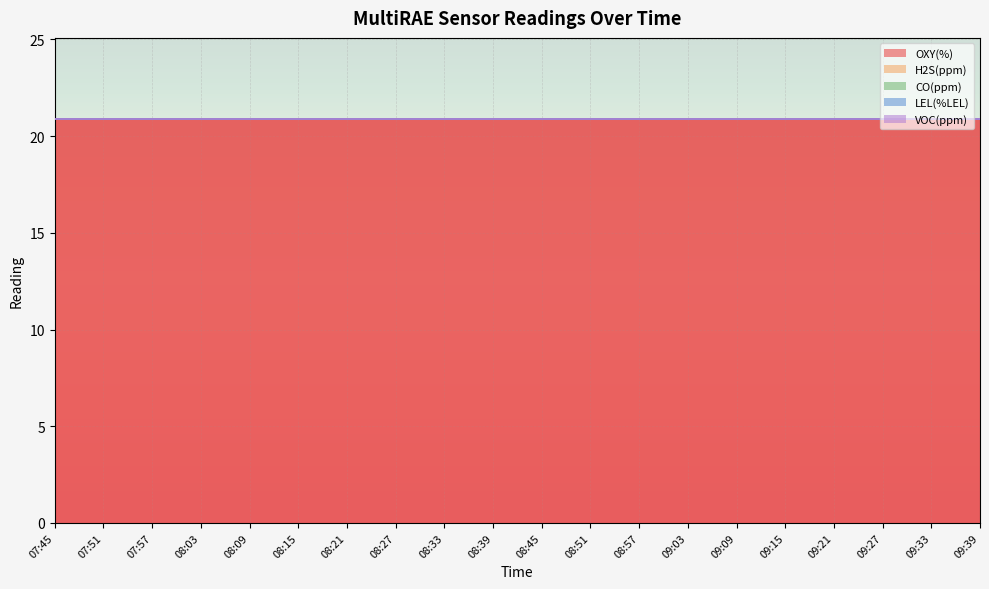

True or false: CO(ppm) and H2S(ppm) cross at least once.

False